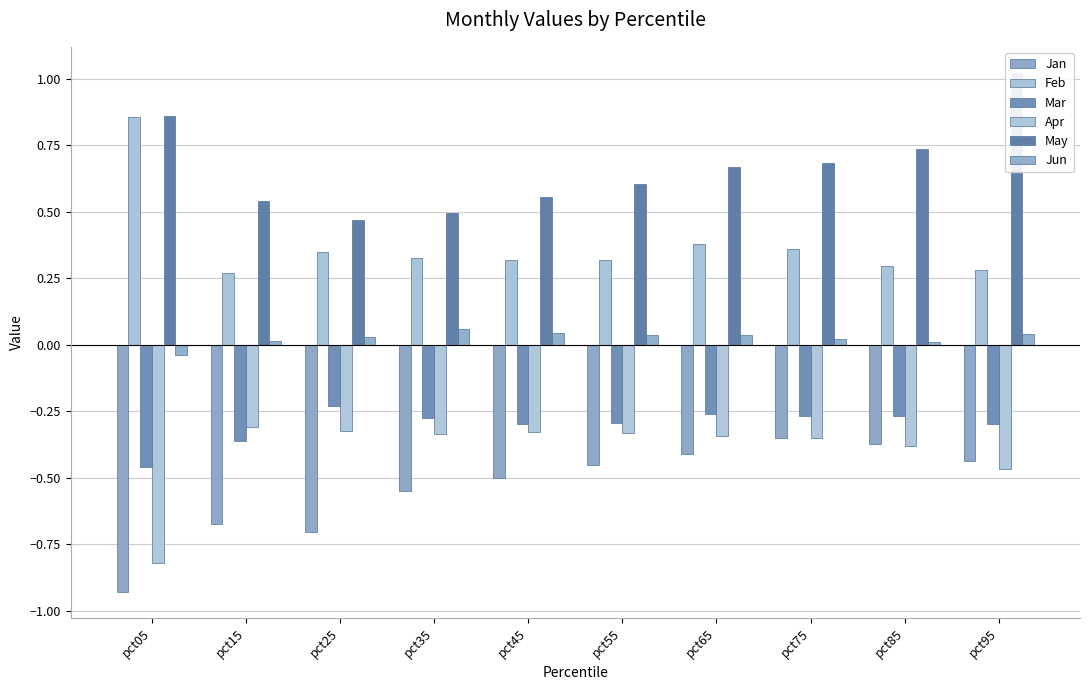

What is the minimum value shown in the chart?

-0.9